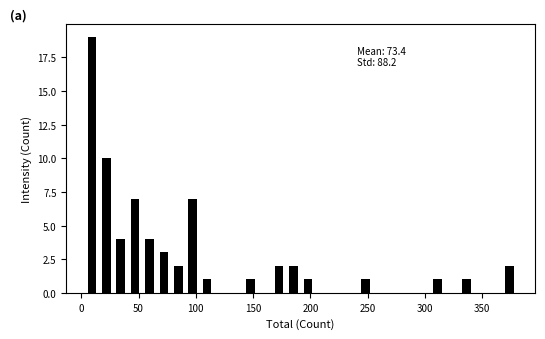

Read against the x-axis, roughly where is the centre of the tallest bar?

10